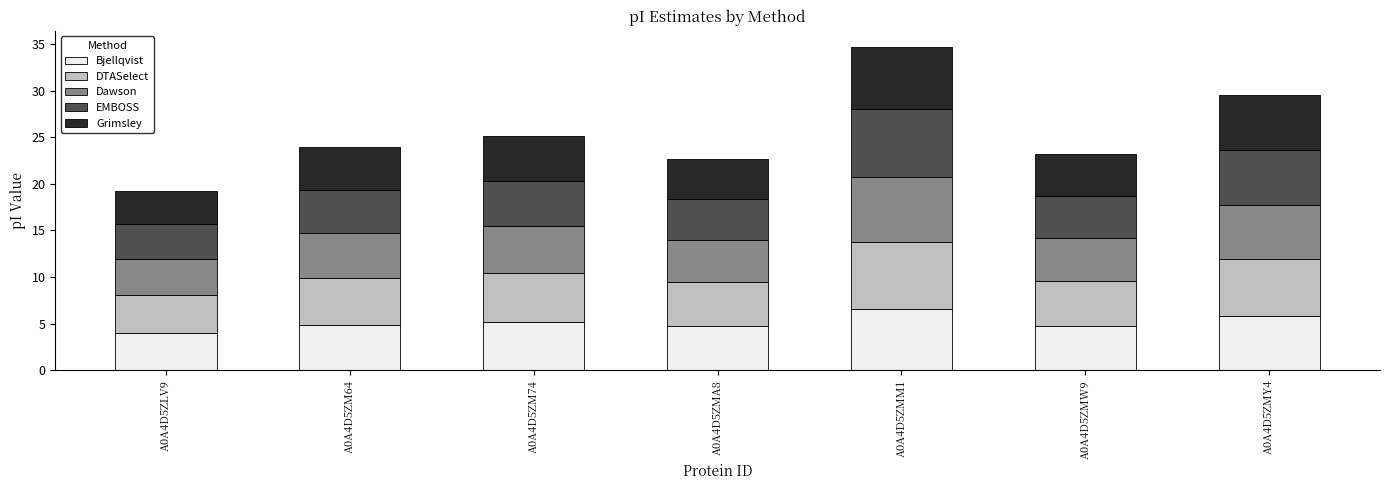

At which category is the sum across all series the highest?

A0A4D5ZMM1